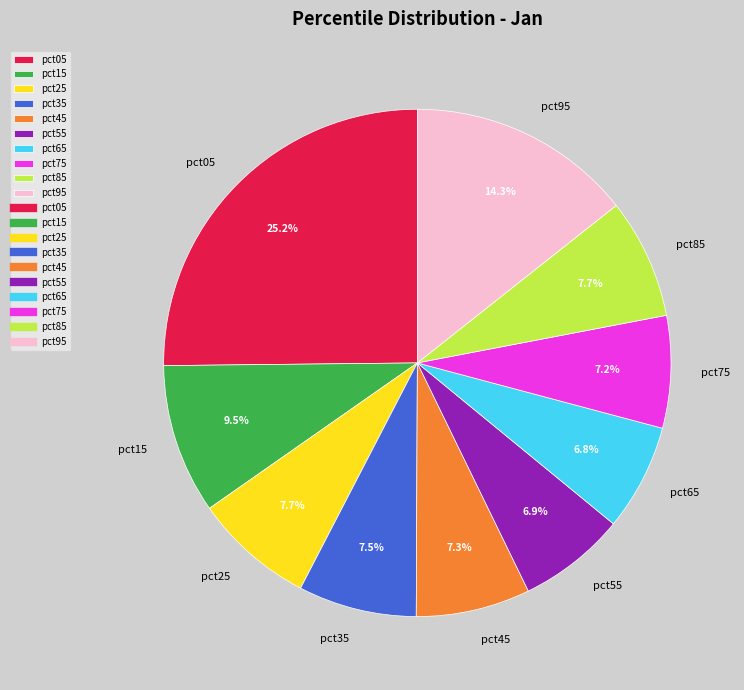

Do pct05 and pct15 together represent more than half of the pie?

No